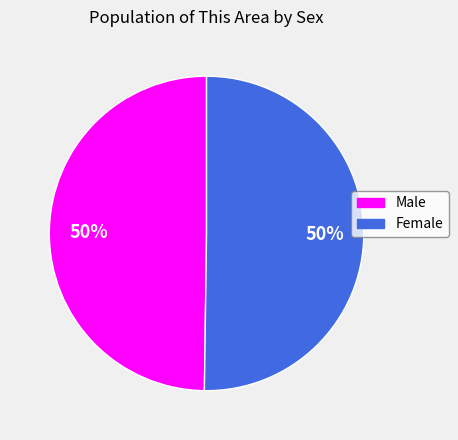

Combined, do Female and Male account for over 50%?

Yes